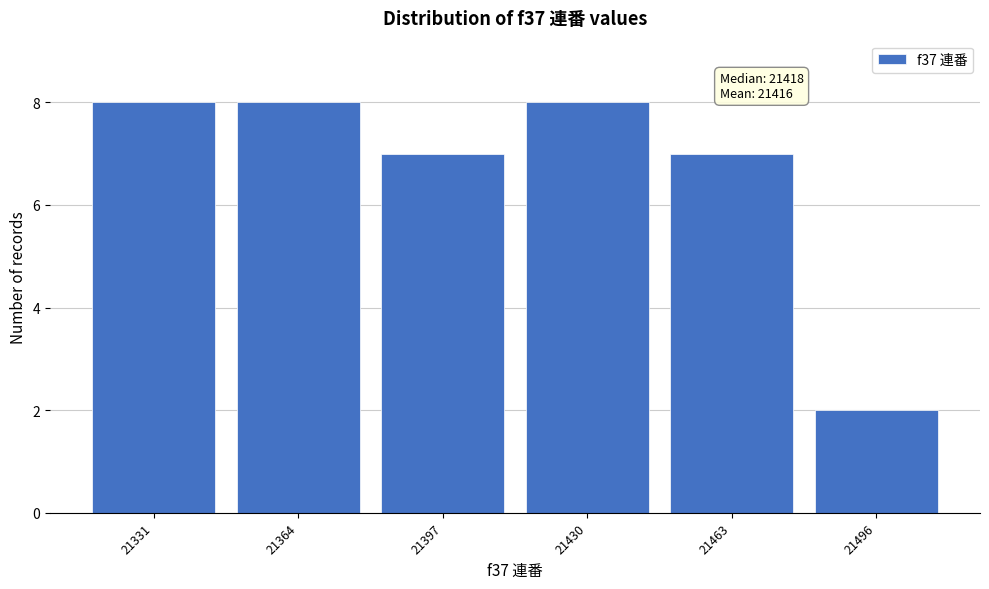

Reading left to right, what are all the values shown in this chart?

8	8	7	8	7	2